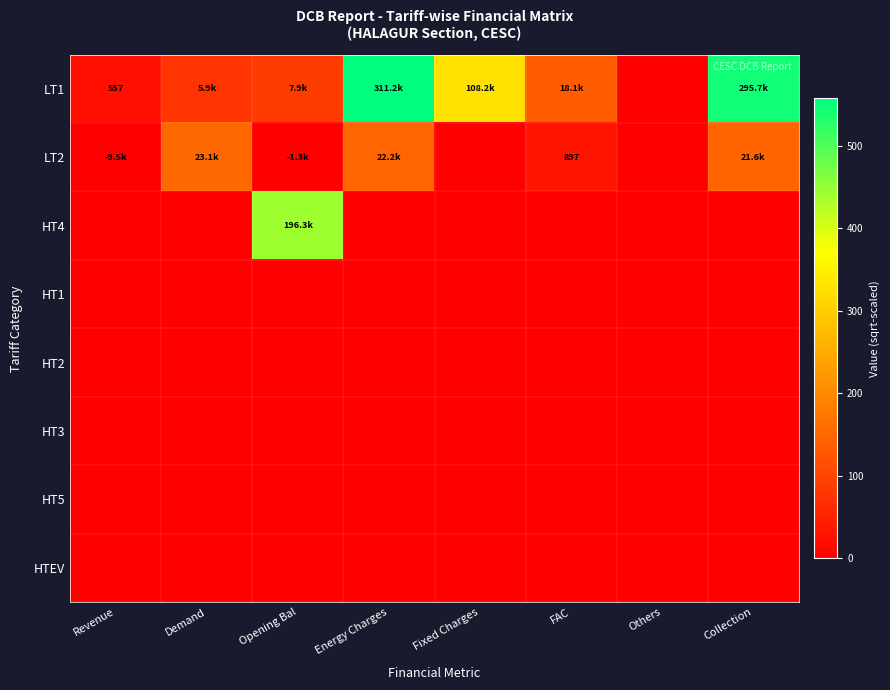

What is the difference between the highest and lowest values at Demand?

151.9